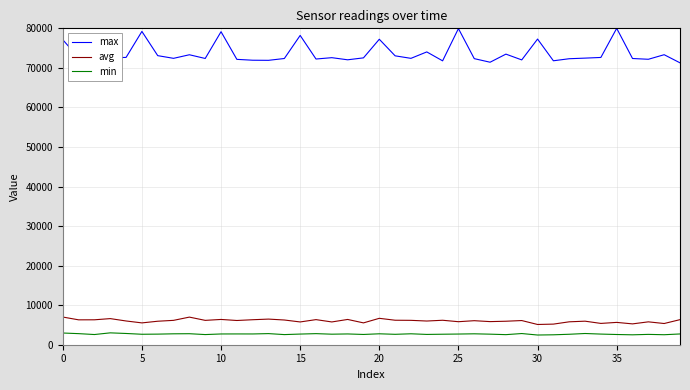

Which series has the largest total across all categories?

max